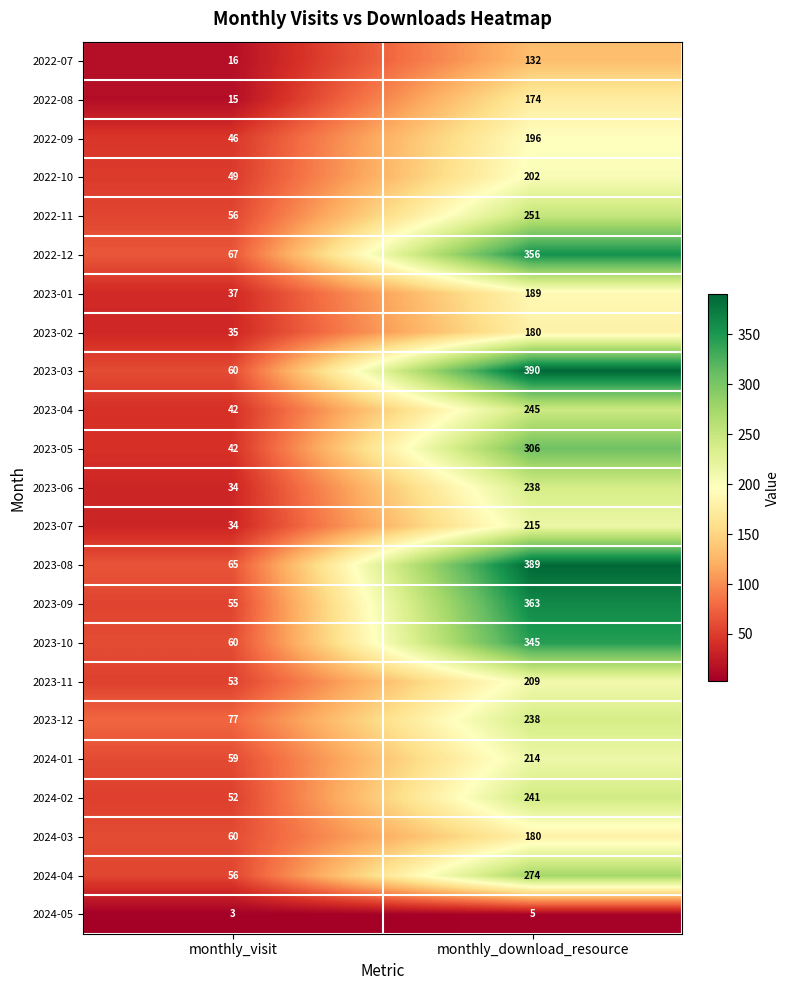

At which category is the sum across all series the highest?

monthly_download_resource